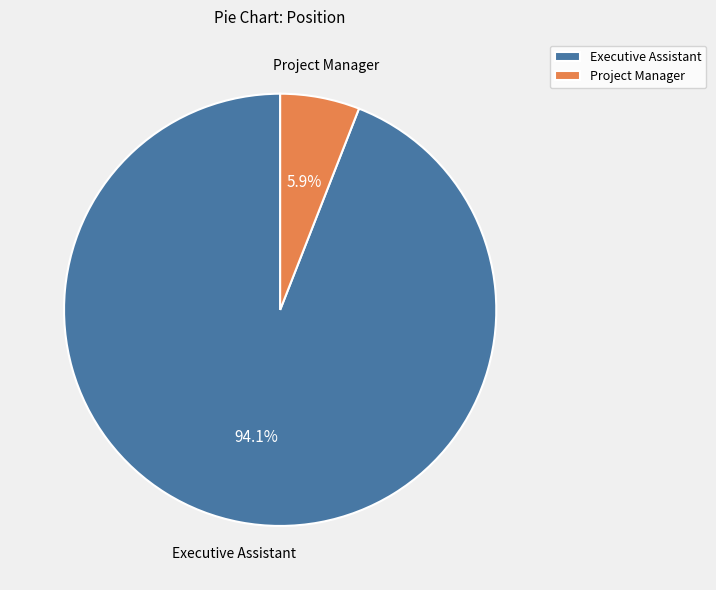

How many slices are in this pie chart?

2